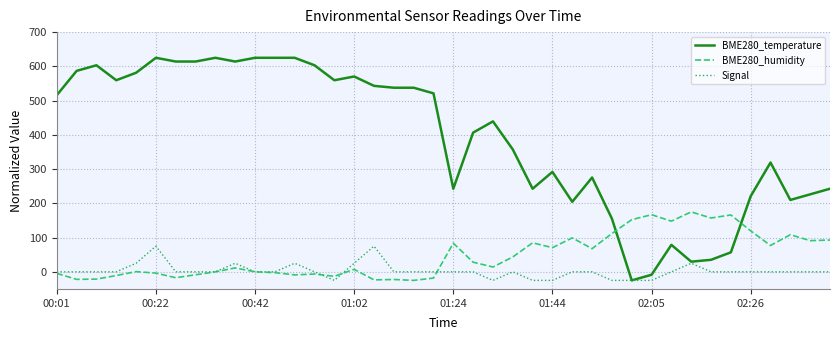

Rank the series by their maximum value, from lowest to highest.

Signal, BME280_humidity, BME280_temperature